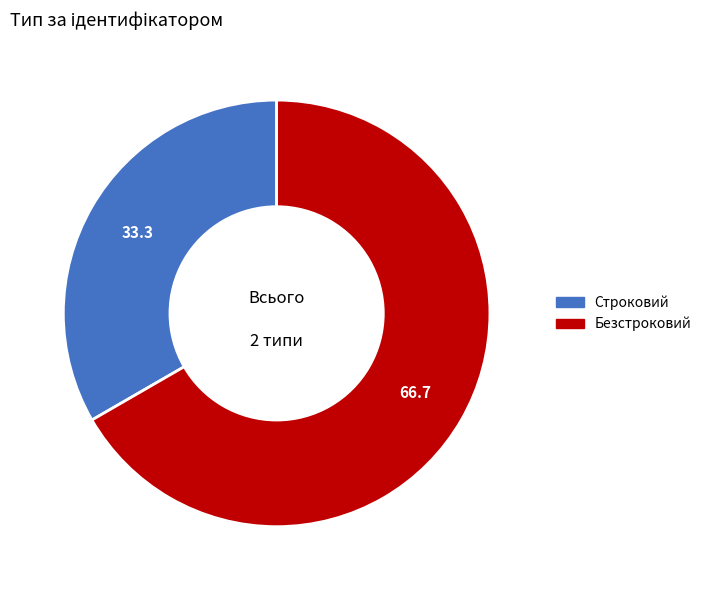

Does Строковий represent more than half of the total?

No